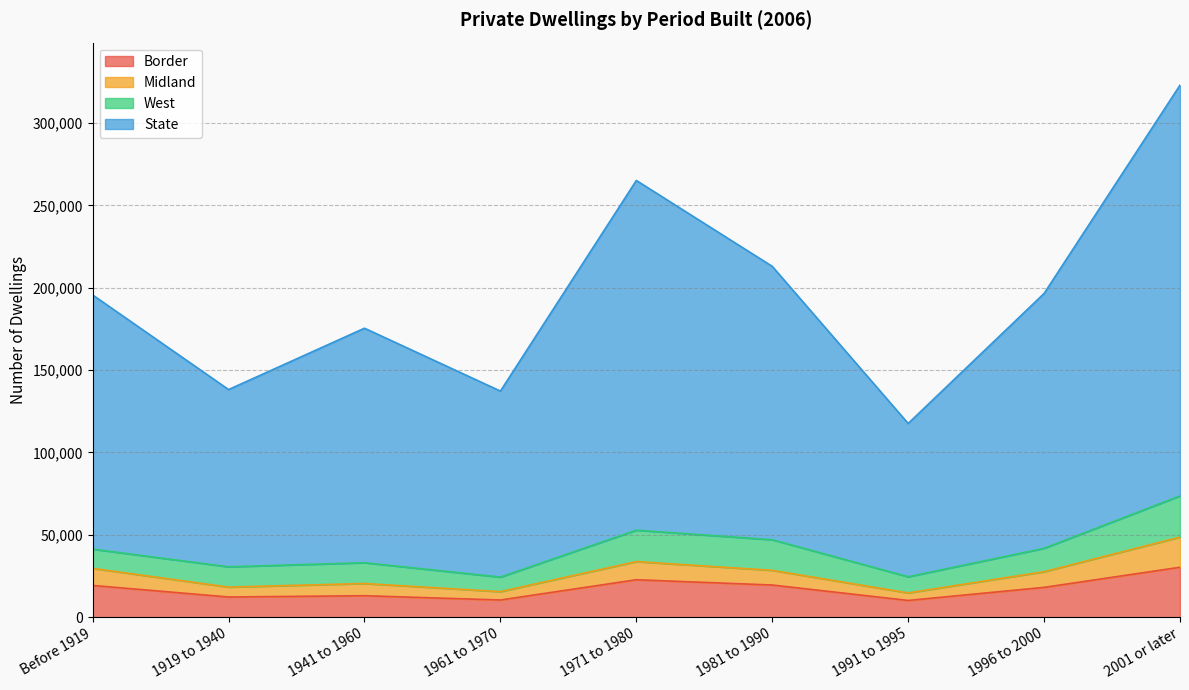

Where is Border nearest to the value 20229?

1981 to 1990